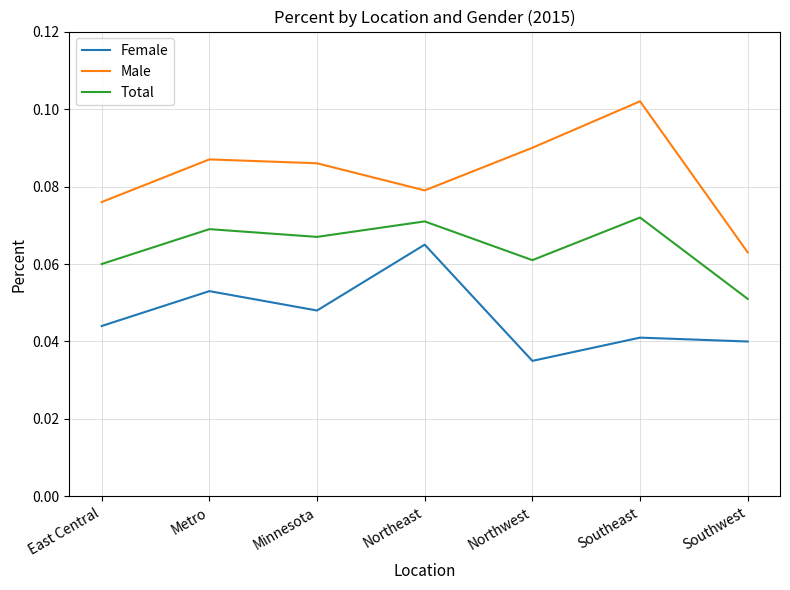

At which category does Female reach its first local valley?

Minnesota